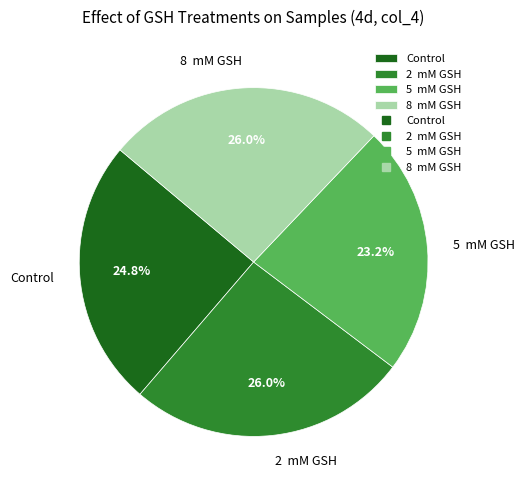

What percentage is NOT represented by 8 mM GSH?

74.0%